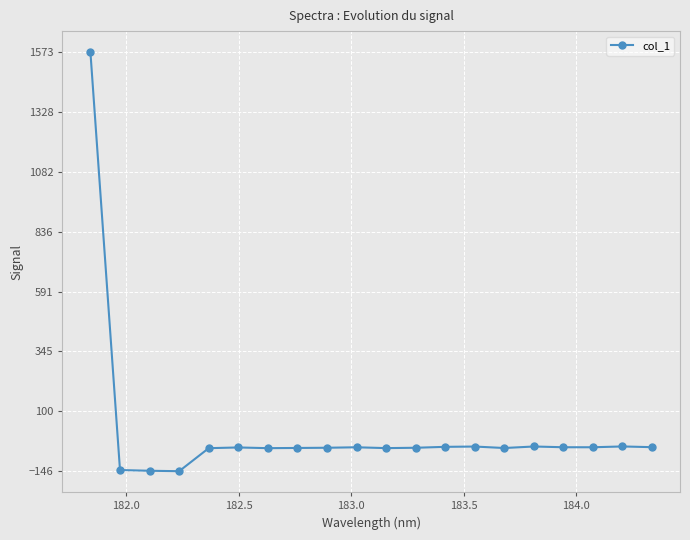

True or false: there are more than 1 points higher than both neighbors.

True